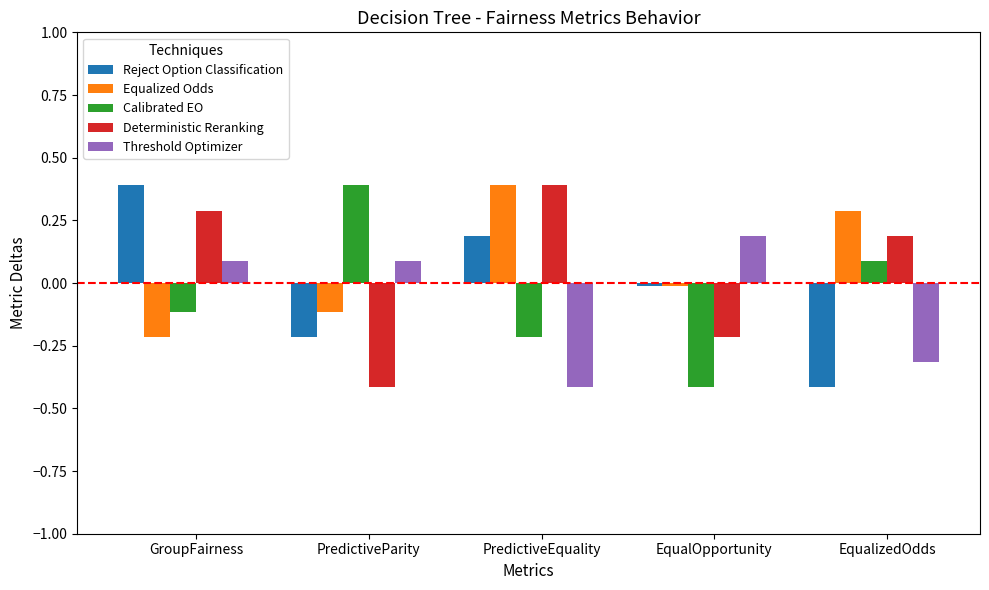

Does the chart contain stacked bars?

No